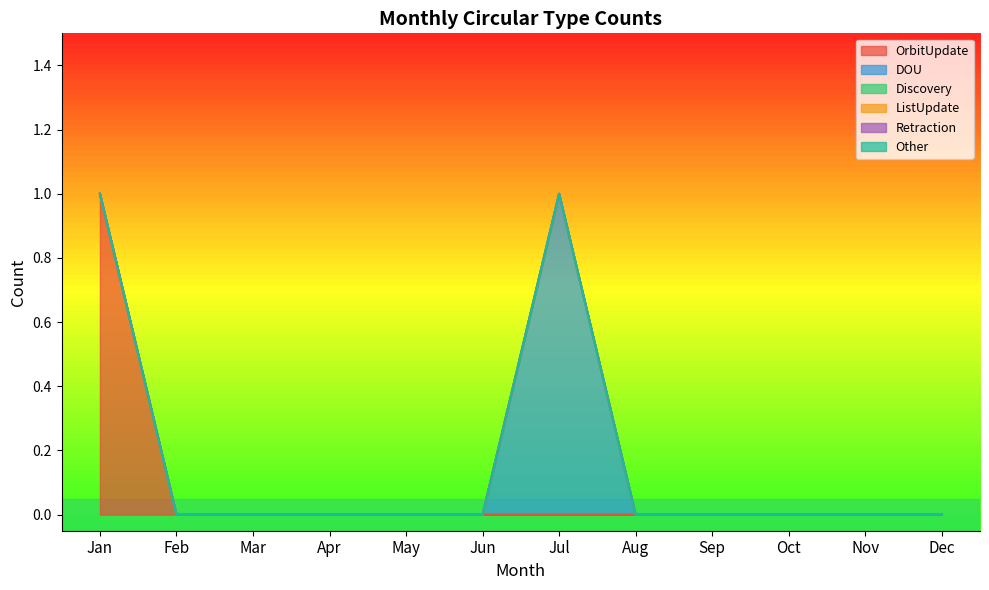

Which series changed the most between Apr and May?

OrbitUpdate